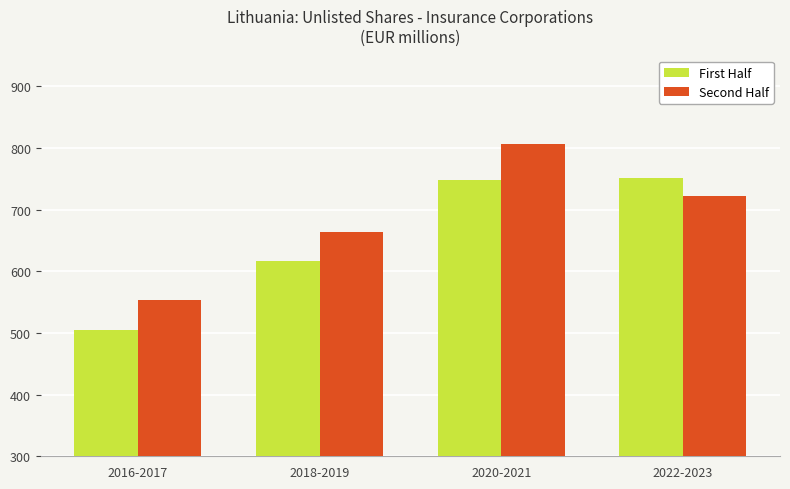

The First Half series shows 504 at 2016-2017. True or false?

True